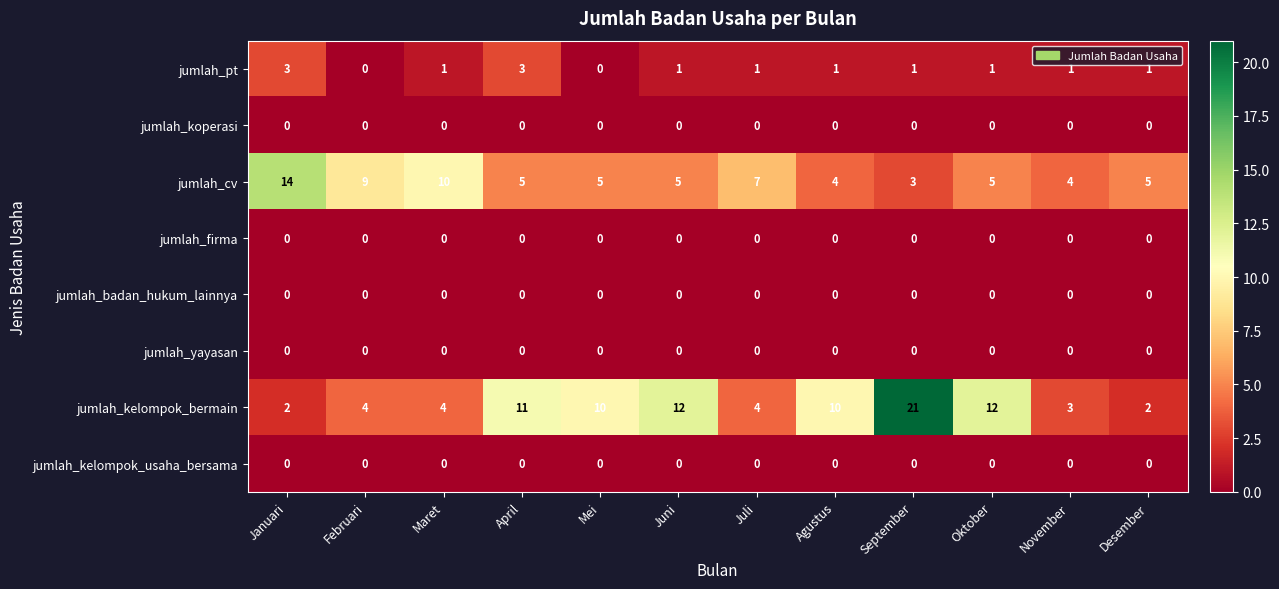

True or false: jumlah_kelompok_usaha_bersama has a value of 0 at Oktober.

True